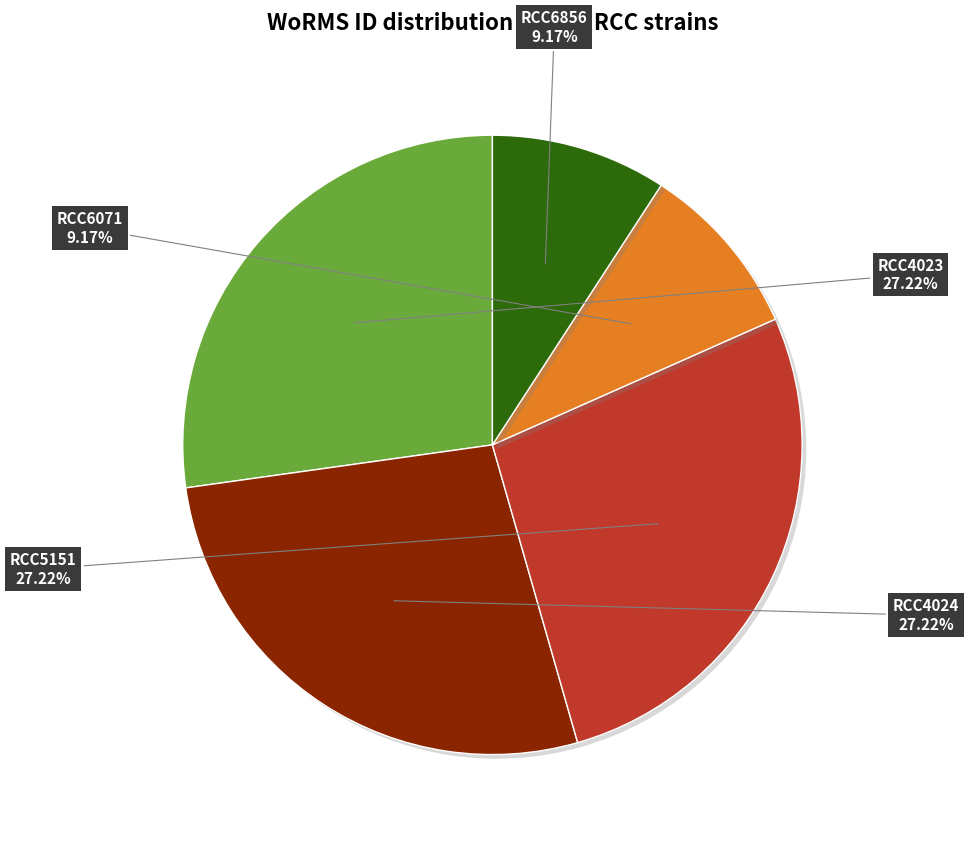

Is there any slice that represents more than half of the pie?

No